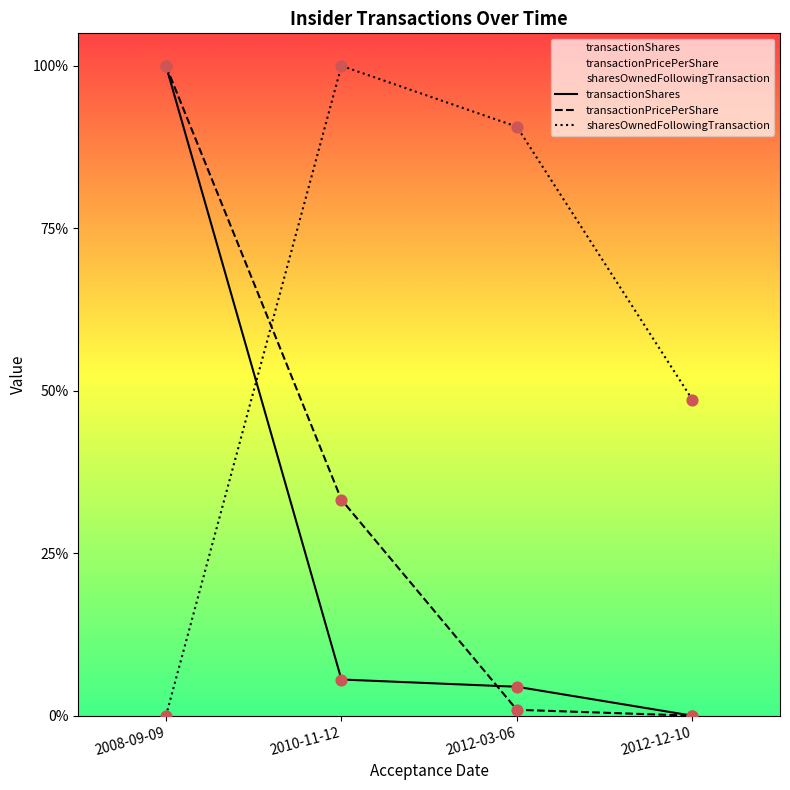

Which series contains the highest Y value?

transactionShares